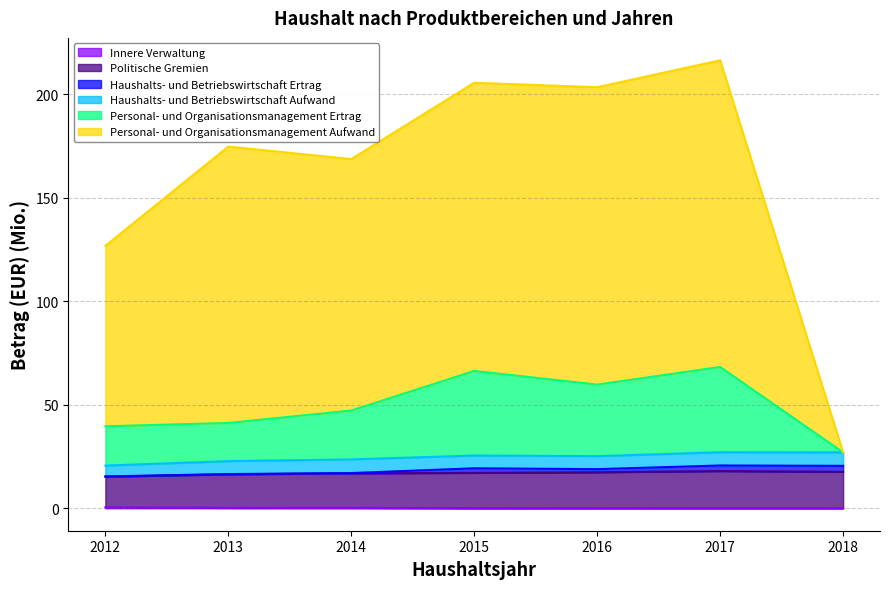

Which series has the widest spread of values?

Personal- und Organisationsmanagement Aufwand